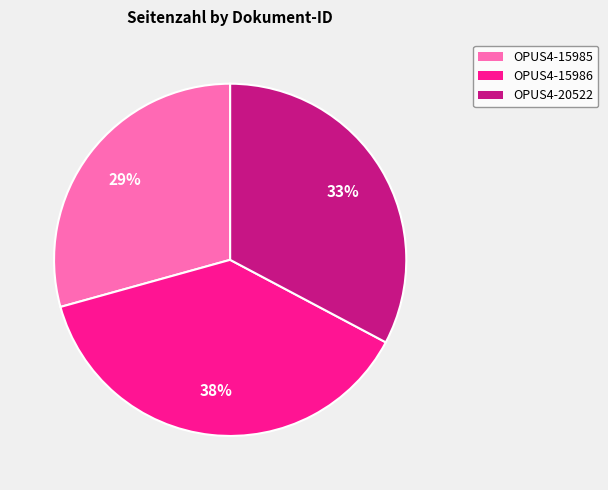

Does any single category account for the majority?

No